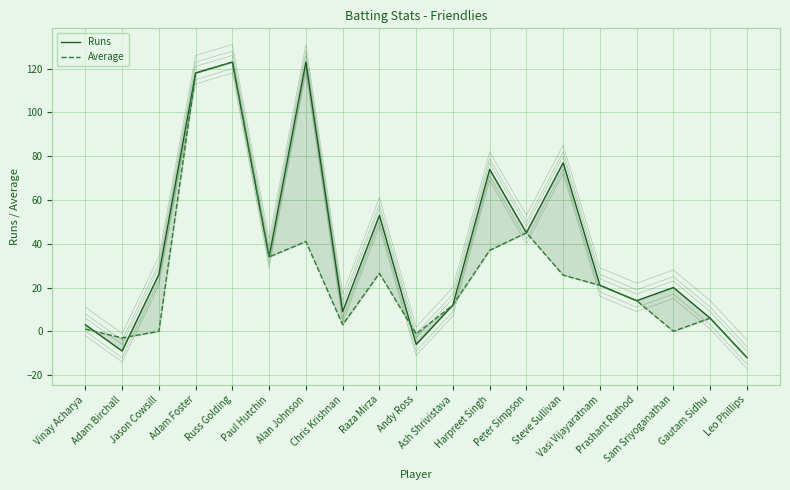

Count the number of categories in the chart.

19